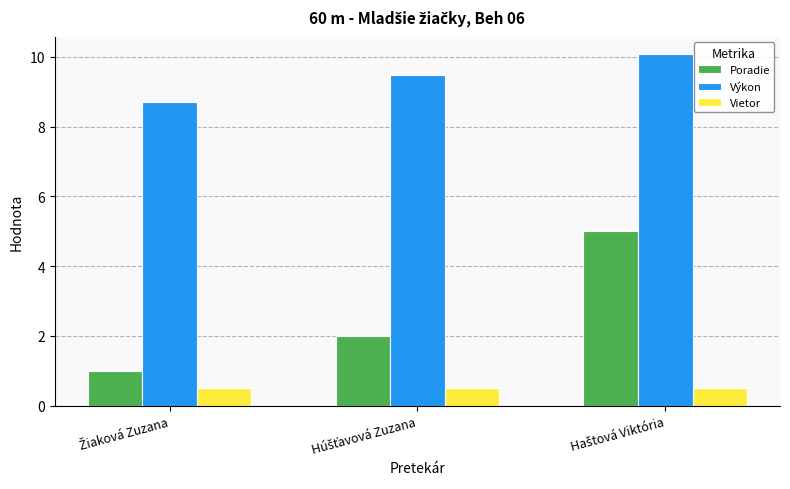

Which series has the widest spread of values?

Poradie